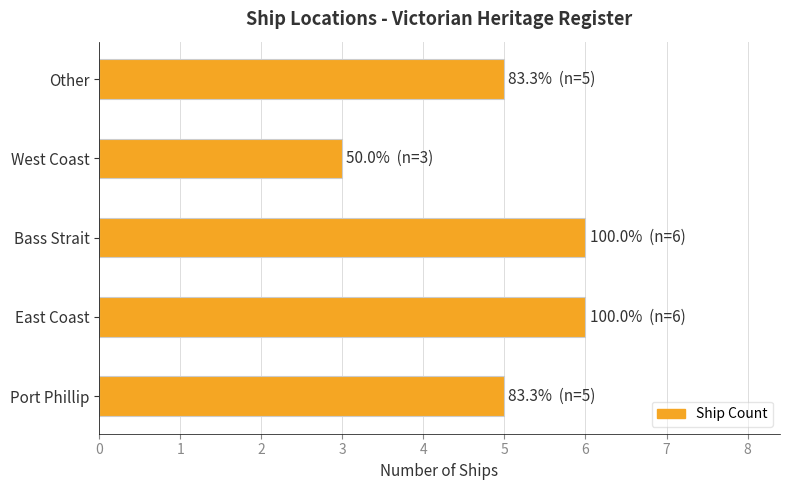

Is it true that the value at West Coast is 5?

False